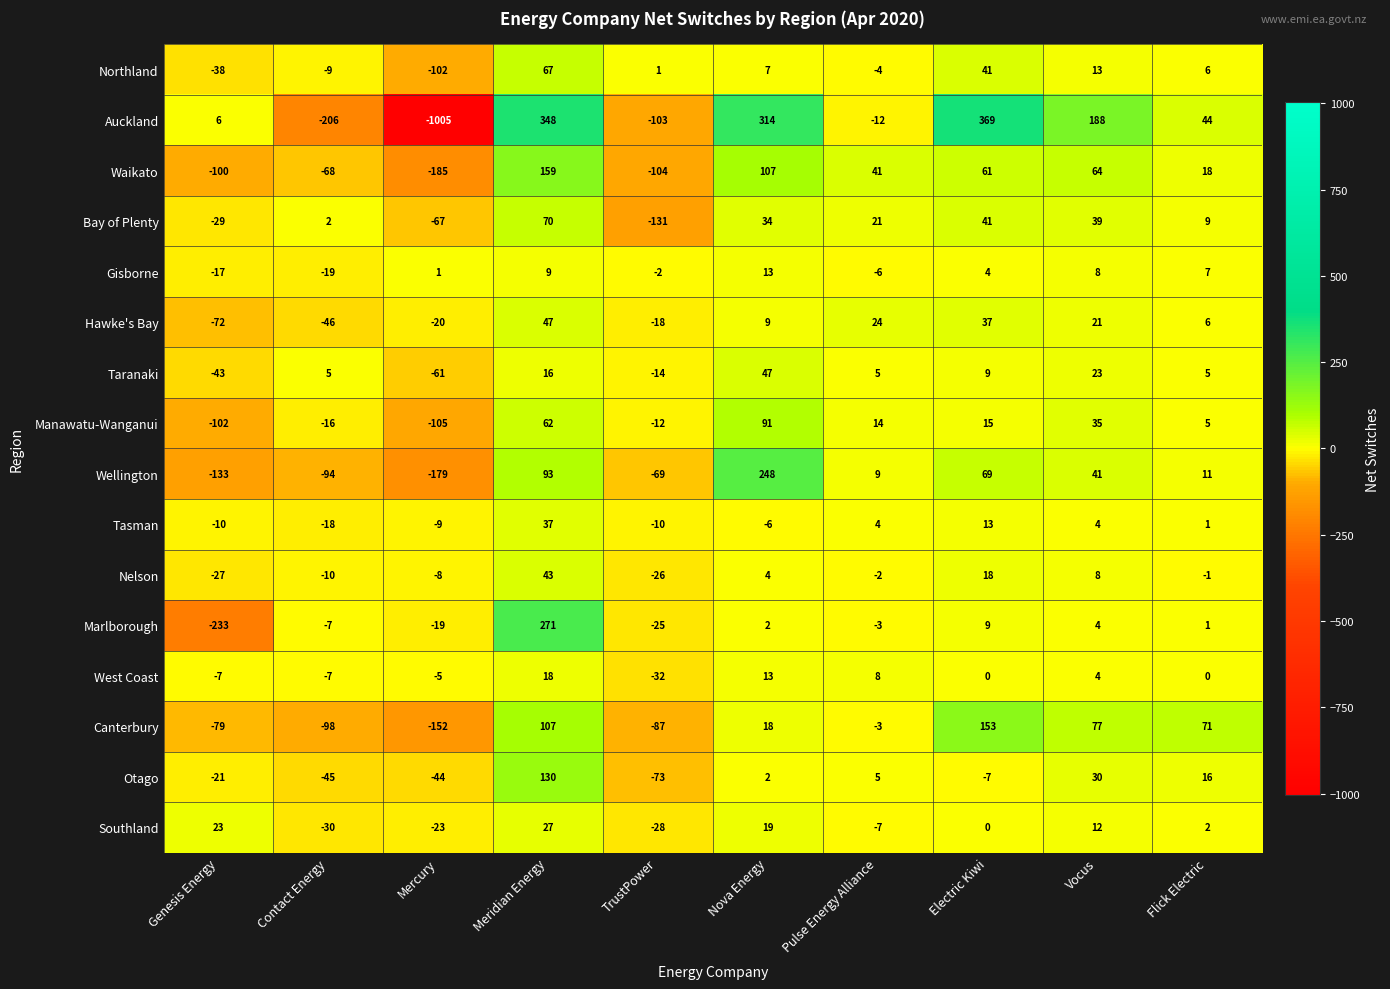

Rank the series at Genesis Energy from highest to lowest value.

Southland, Auckland, West Coast, Tasman, Gisborne, Otago, Nelson, Bay of Plenty, Northland, Taranaki, Hawke's Bay, Canterbury, Waikato, Manawatu-Wanganui, Wellington, Marlborough